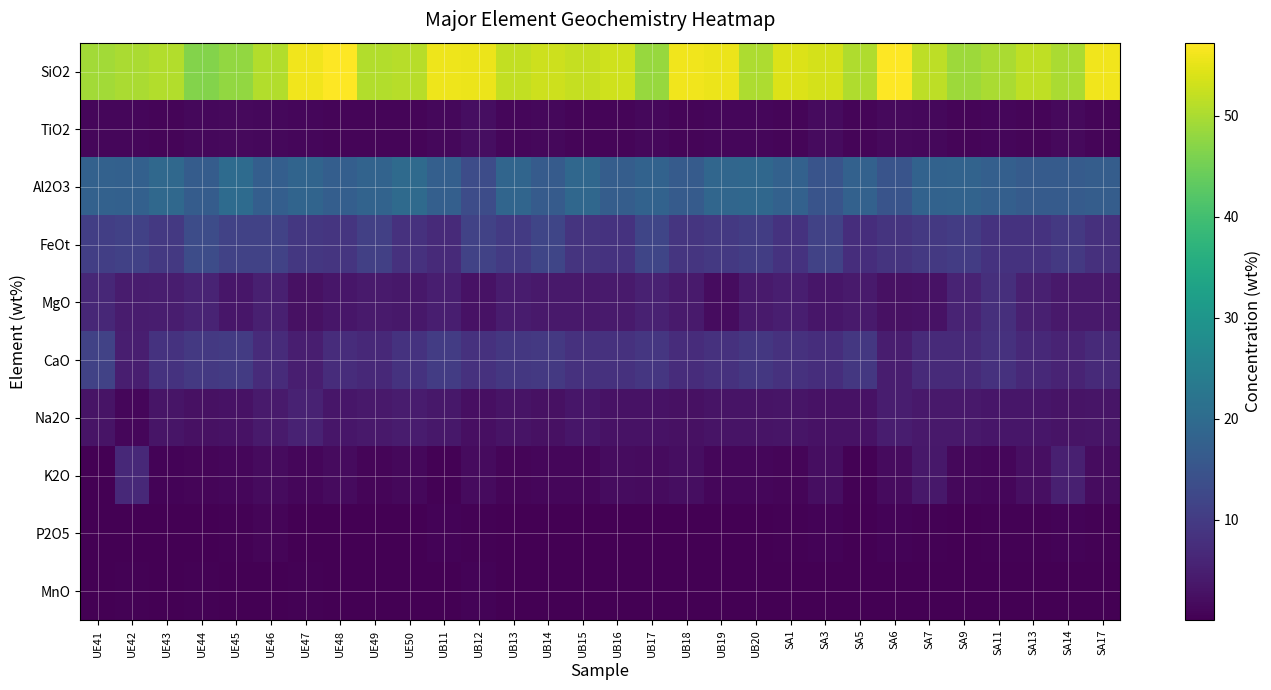

Reading right to left, extract all data points from this chart.

SiO2: SA17=55.9	SA14=49.9	SA13=51.7	SA11=49.9	SA9=48.7	SA7=51.6	SA6=57.2	SA5=50.3	SA3=53.5	SA1=54.1	UB20=50.1	UB19=55.5	UB18=56.0	UB17=48.4	UB16=53.1	UB15=52.3	UB14=53.0	UB13=52.1	UB12=55.4	UB11=55.7	UE50=51.2	UE49=50.7	UE48=57.0	UE47=56.0	UE46=50.6	UE45=47.9	UE44=46.7	UE43=50.7	UE42=50.0	UE41=49.2
TiO2: SA17=0.9	SA14=1.4	SA13=0.9	SA11=1.0	SA9=0.9	SA7=1.3	SA6=1.5	SA5=0.9	SA3=1.6	SA1=0.9	UB20=1.0	UB19=1.0	UB18=0.9	UB17=1.2	UB16=0.8	UB15=0.8	UB14=1.4	UB13=1.1	UB12=2.1	UB11=1.3	UE50=0.8	UE49=0.9	UE48=0.9	UE47=1.0	UE46=1.4	UE45=1.5	UE44=1.3	UE43=0.9	UE42=1.1	UE41=1.0
Al2O3: SA17=17.0	SA14=16.5	SA13=16.5	SA11=17.4	SA9=18.3	SA7=18.0	SA6=14.9	SA5=17.8	SA3=15.0	SA1=17.9	UB20=19.1	UB19=18.9	UB18=16.5	UB17=18.1	UB16=17.0	UB15=19.1	UB14=16.4	UB13=18.7	UB12=13.4	UB11=17.3	UE50=19.8	UE49=18.3	UE48=17.1	UE47=18.4	UE46=17.2	UE45=20.0	UE44=16.7	UE43=19.4	UE42=17.5	UE41=17.8
FeOt: SA17=7.9	SA14=9.5	SA13=8.4	SA11=8.3	SA9=10.2	SA7=9.5	SA6=8.7	SA5=7.5	SA3=11.3	SA1=8.3	UB20=10.4	UB19=9.5	UB18=8.8	UB17=12.1	UB16=8.4	UB15=8.8	UB14=11.9	UB13=9.8	UB12=11.4	UB11=6.9	UE50=8.1	UE49=10.8	UE48=8.9	UE47=9.3	UE46=11.3	UE45=11.4	UE44=13.4	UE43=9.6	UE42=11.0	UE41=10.6
MgO: SA17=4.0	SA14=3.9	SA13=5.1	SA11=7.7	SA9=5.7	SA7=2.8	SA6=2.6	SA5=4.3	SA3=3.6	SA1=4.9	UB20=4.3	UB19=2.1	UB18=4.3	UB17=5.3	UB16=4.1	UB15=4.0	UB14=4.0	UB13=4.5	UB12=3.0	UB11=4.9	UE50=3.8	UE49=4.1	UE48=3.5	UE47=2.6	UE46=5.0	UE45=3.5	UE44=5.7	UE43=4.7	UE42=4.4	UE41=6.4
CaO: SA17=6.8	SA14=5.8	SA13=6.6	SA11=8.2	SA9=7.0	SA7=6.8	SA6=4.7	SA5=9.3	SA3=7.5	SA1=8.3	UB20=9.3	UB19=8.2	UB18=7.3	UB17=9.1	UB16=8.1	UB15=8.3	UB14=9.5	UB13=9.4	UB12=8.2	UB11=10.2	UE50=8.4	UE49=6.7	UE48=7.2	UE47=4.8	UE46=7.2	UE45=9.9	UE44=9.4	UE43=8.4	UE42=5.0	UE41=11.2
Na2O: SA17=3.4	SA14=3.0	SA13=3.5	SA11=3.5	SA9=3.9	SA7=4.0	SA6=4.7	SA5=2.9	SA3=2.8	SA1=3.3	UB20=3.1	UB19=3.0	UB18=2.6	UB17=3.0	UB16=2.8	UB15=3.6	UB14=2.6	UB13=3.0	UB12=2.5	UB11=3.8	UE50=4.5	UE49=4.0	UE48=3.5	UE47=5.6	UE46=4.2	UE45=3.0	UE44=2.6	UE43=3.3	UE42=1.1	UE41=3.1
K2O: SA17=1.9	SA14=5.2	SA13=2.4	SA11=1.0	SA9=1.4	SA7=3.8	SA6=1.6	SA5=0.3	SA3=2.2	SA1=0.8	UB20=1.0	UB19=1.0	UB18=2.1	UB17=1.6	UB16=1.9	UB15=1.1	UB14=1.0	UB13=0.8	UB12=1.8	UB11=0.5	UE50=1.2	UE49=0.9	UE48=1.8	UE47=1.1	UE46=1.8	UE45=1.2	UE44=0.8	UE43=0.6	UE42=6.6	UE41=0.2
P2O5: SA17=0.3	SA14=0.6	SA13=0.4	SA11=0.3	SA9=0.2	SA7=0.4	SA6=0.7	SA5=0.2	SA3=0.5	SA1=0.3	UB20=0.1	UB19=0.1	UB18=0.2	UB17=0.1	UB16=0.1	UB15=0.1	UB14=0.2	UB13=0.2	UB12=0.3	UB11=0.6	UE50=0.1	UE49=0.2	UE48=0.1	UE47=0.2	UE46=0.8	UE45=0.3	UE44=0.2	UE43=0.1	UE42=0.2	UE41=0.1
MnO: SA17=0.1	SA14=0.2	SA13=0.2	SA11=0.1	SA9=0.2	SA7=0.1	SA6=0.2	SA5=0.1	SA3=0.2	SA1=0.2	UB20=0.2	UB19=0.1	UB18=0.2	UB17=0.2	UB16=0.2	UB15=0.2	UB14=0.2	UB13=0.2	UB12=0.7	UB11=0.1	UE50=0.2	UE49=0.2	UE48=0.1	UE47=0.3	UE46=0.1	UE45=0.2	UE44=0.4	UE43=0.2	UE42=0.5	UE41=0.2